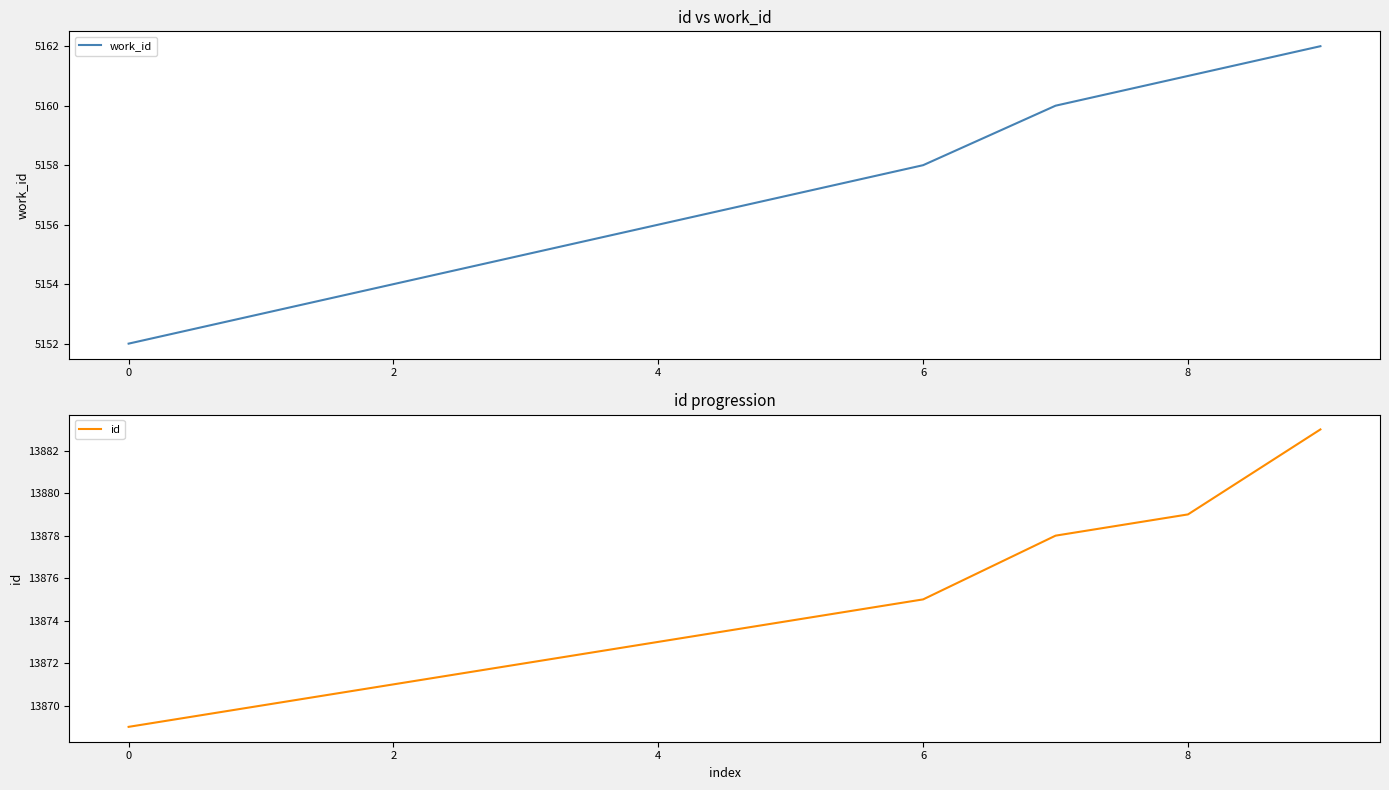

Which series has the largest range (max minus min)?

id